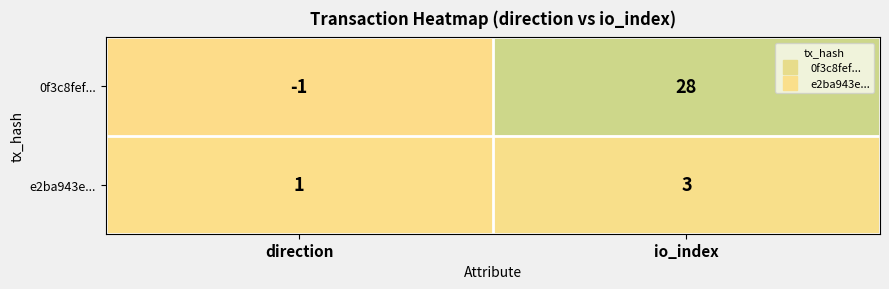

What is the sum of all e2ba943e... values?

4